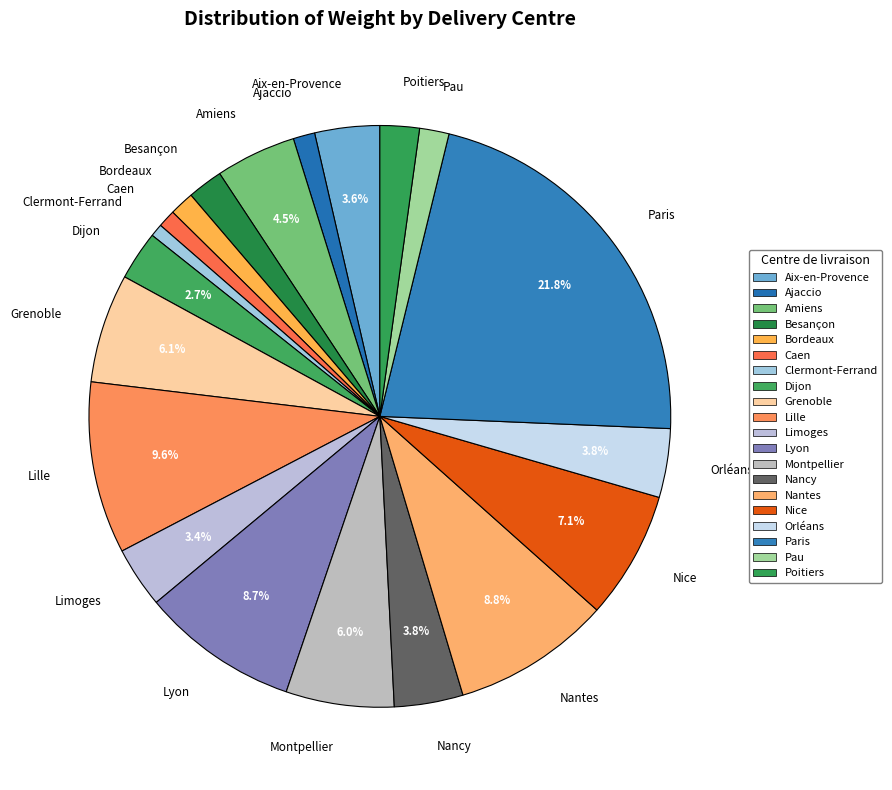

Between Paris and Bordeaux, which is larger?

Paris